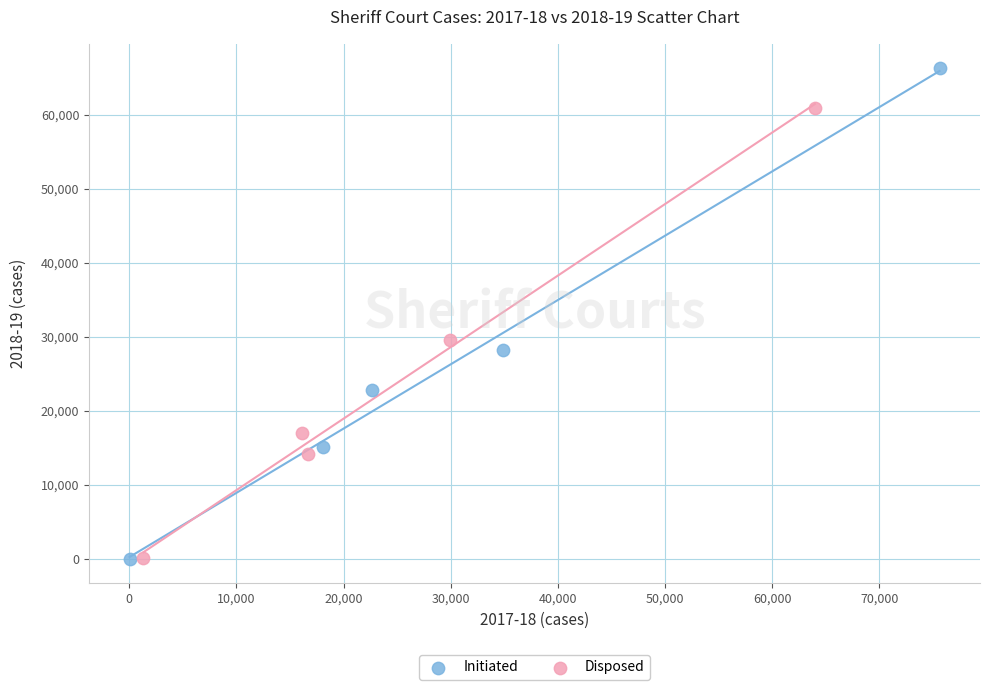

Which series has the widest spread of Y values?

Initiated